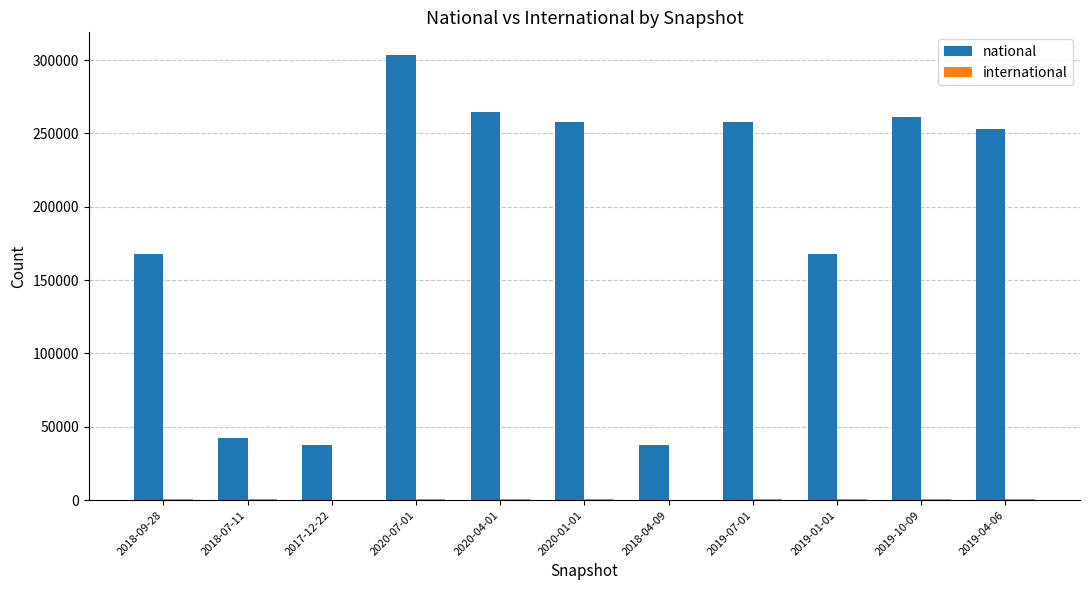

Read the national value at 2019-04-06, to the nearest 50.

252650